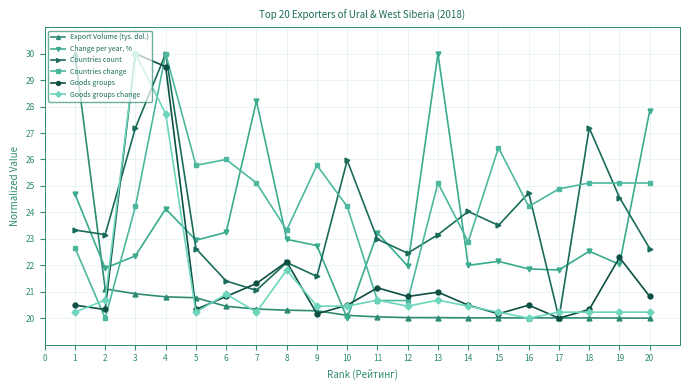

What is the value of the Goods groups change point at the 2nd from the left?

20.7